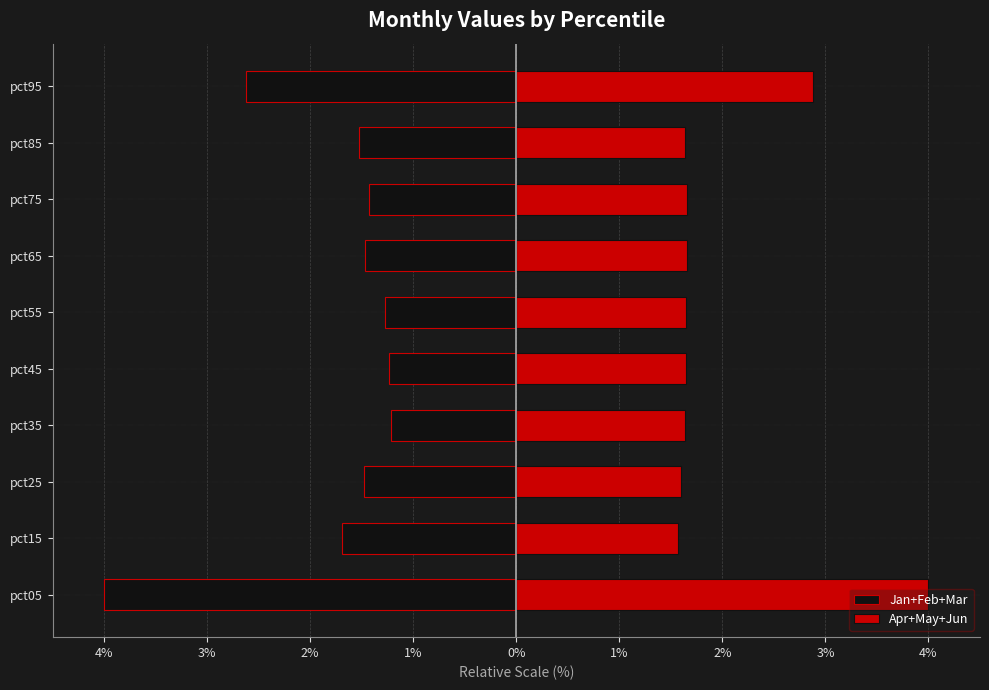

Count the number of data series in this chart.

2